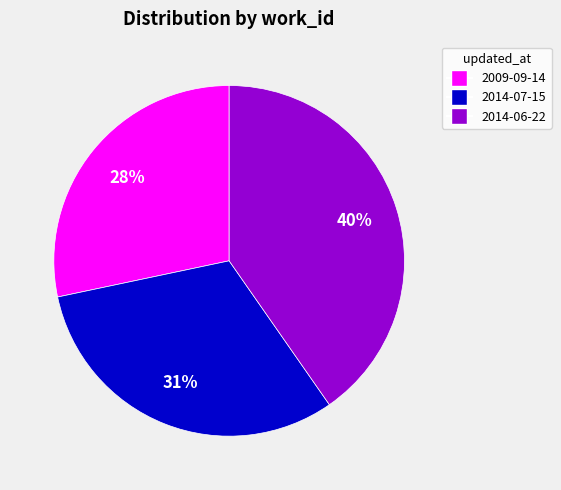

Which category has the smallest portion of the pie?

2009-09-14